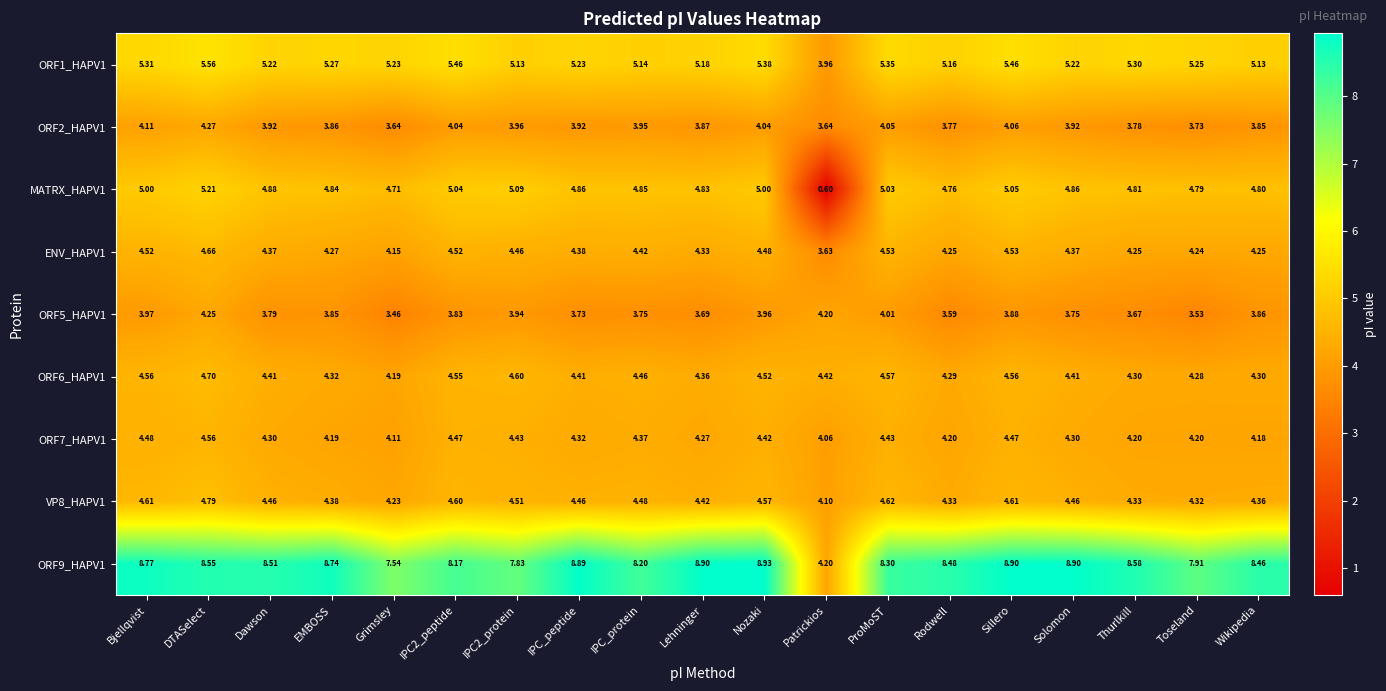

What is the maximum value shown in the chart?

8.9